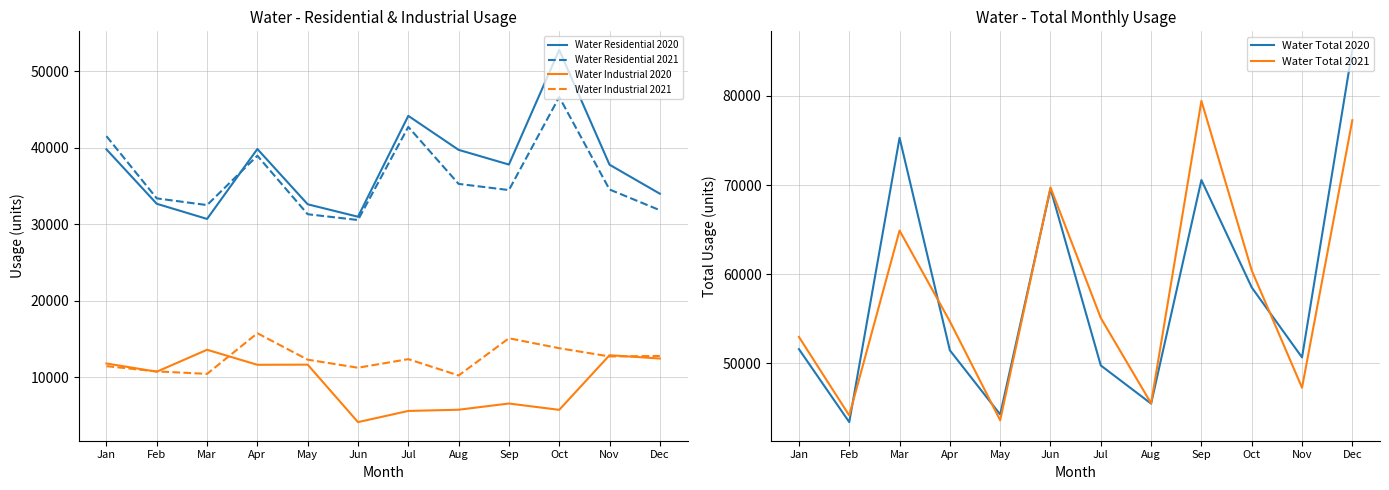

Reading left to right, what are all the values shown in this chart?

Water Residential 2020: 39782	32675	30694	39826	32608	30983	44153	39715	37796	52760	37776	33991
Water Residential 2021: 41501	33381	32503	38946	31310	30556	42711	35271	34465	46618	34539	31837
Water Industrial 2020: 11822	10749	13614	11650	11671	4167	5625	5784	6594	5769	12903	12469
Water Industrial 2021: 11475	10788	10465	15772	12319	11268	12389	10259	15115	13816	12741	12806
Water Total 2020: 51604	43424	75300	51476	44279	69587	49778	45499	70569	58529	50679	85156
Water Total 2021: 52976	44169	64904	54718	43629	69740	55100	45530	79446	60434	47280	77275